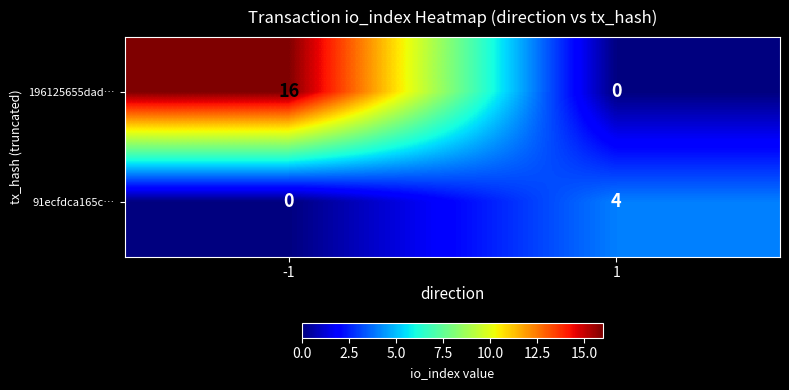

Which series has the largest range (max minus min)?

196125655dad…